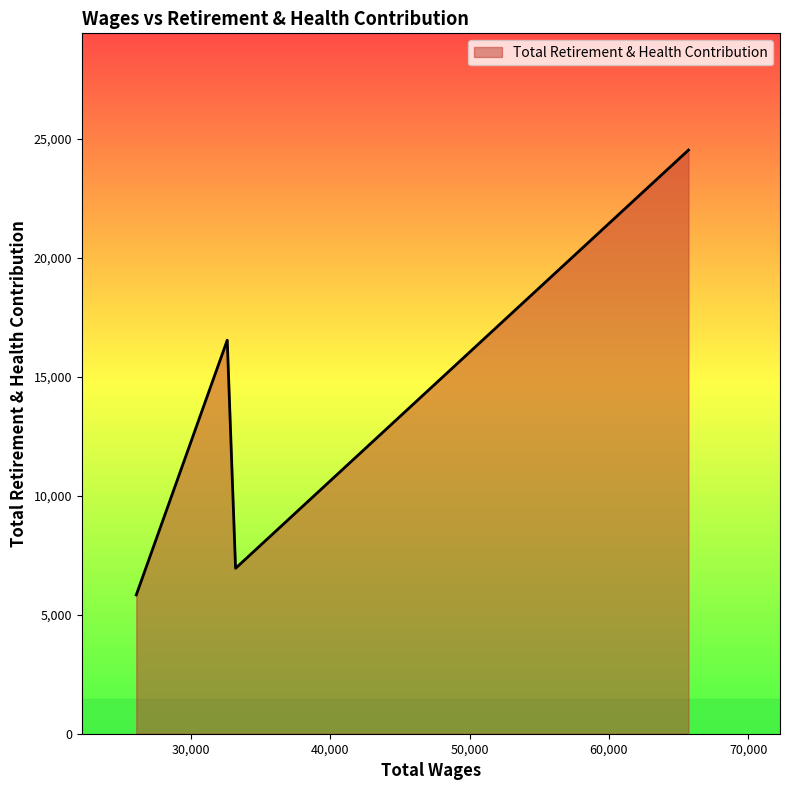

What is the minimum value shown in the chart?

5831